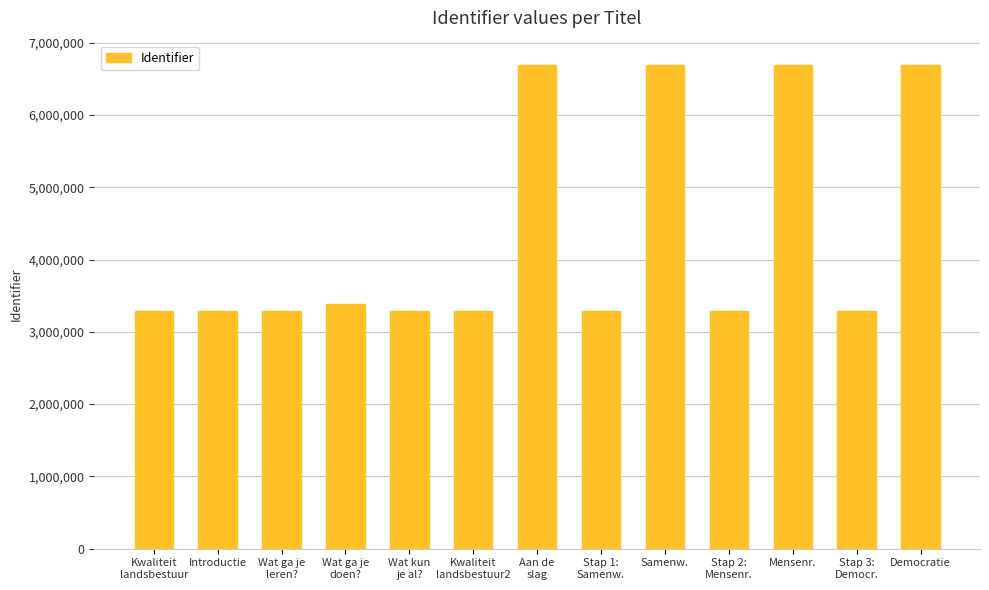

What is the maximum value shown in the chart?

6694476